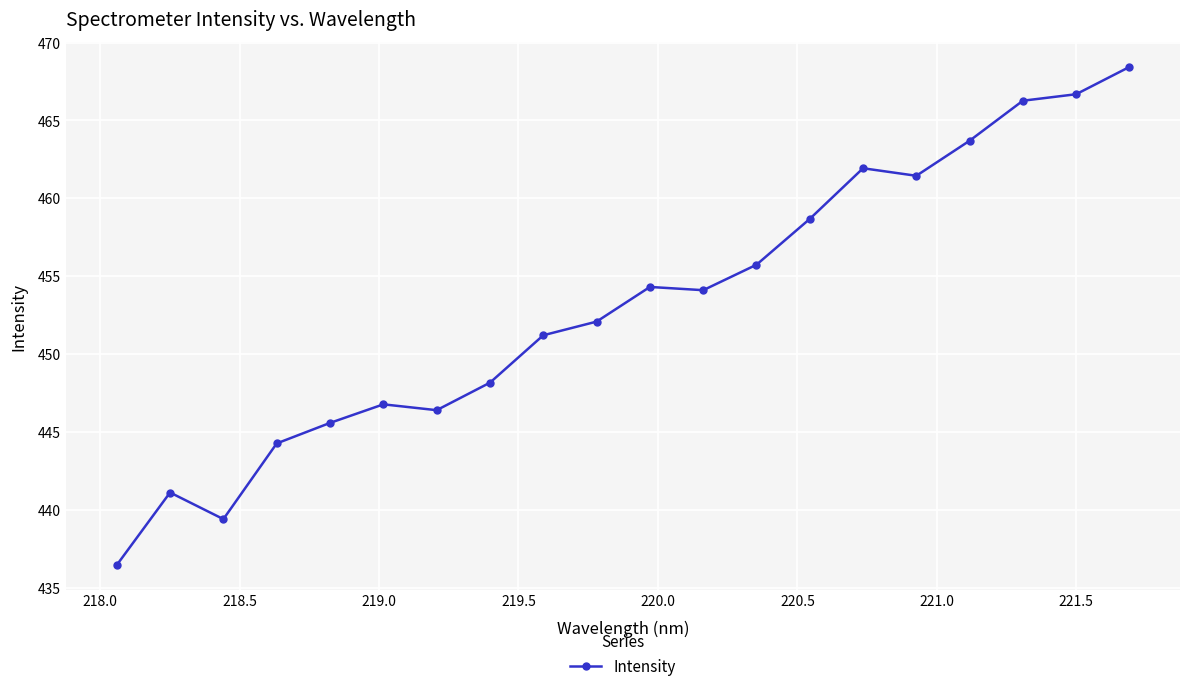

What is the difference between the second highest and second lowest values?

27.3